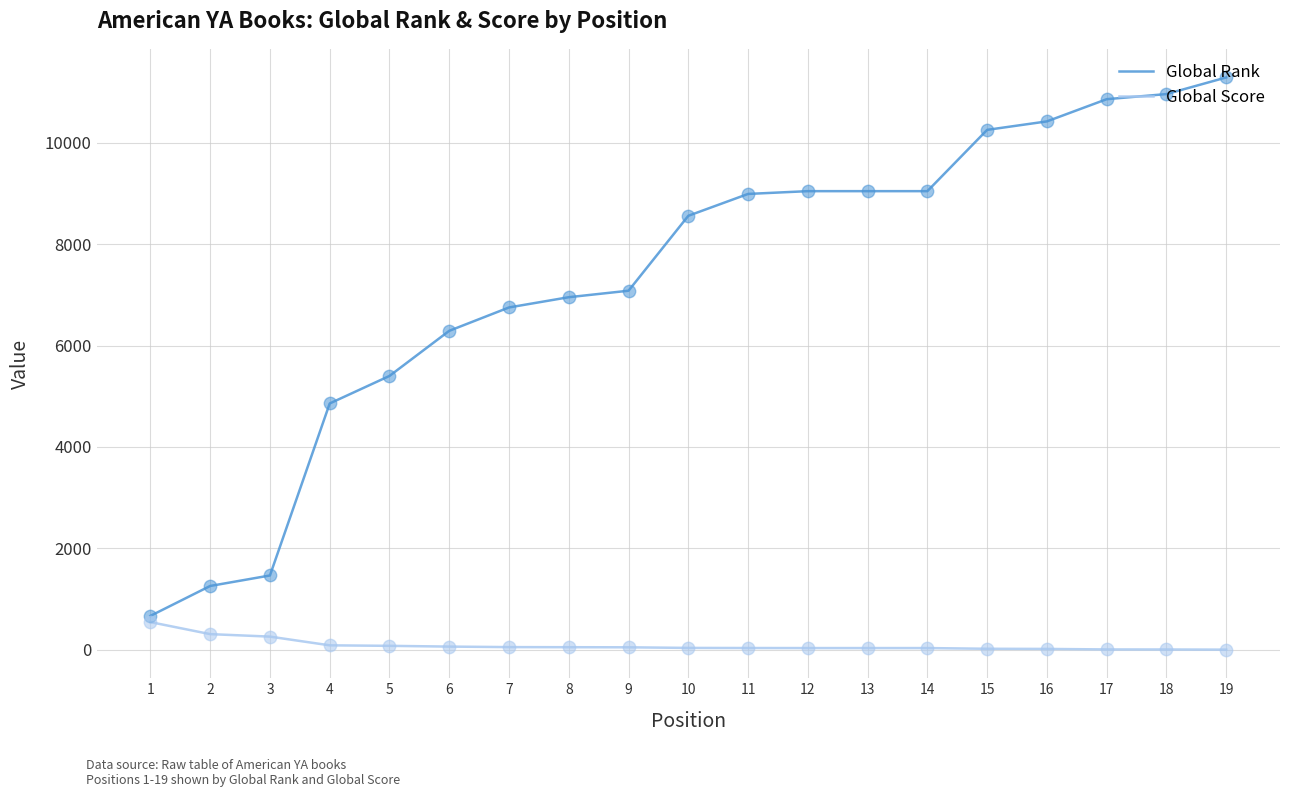

Which series has the widest spread of values?

Global Rank